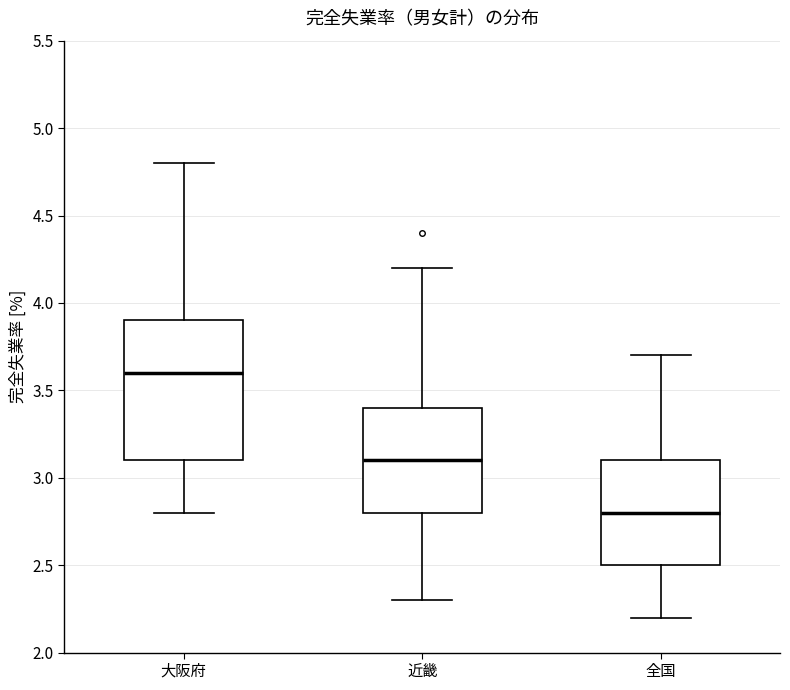

Where is the upper edge of the box for 大阪府 on the y-axis? The values are not printed on the chart, so give them approximately, as read against the axis.

3.9